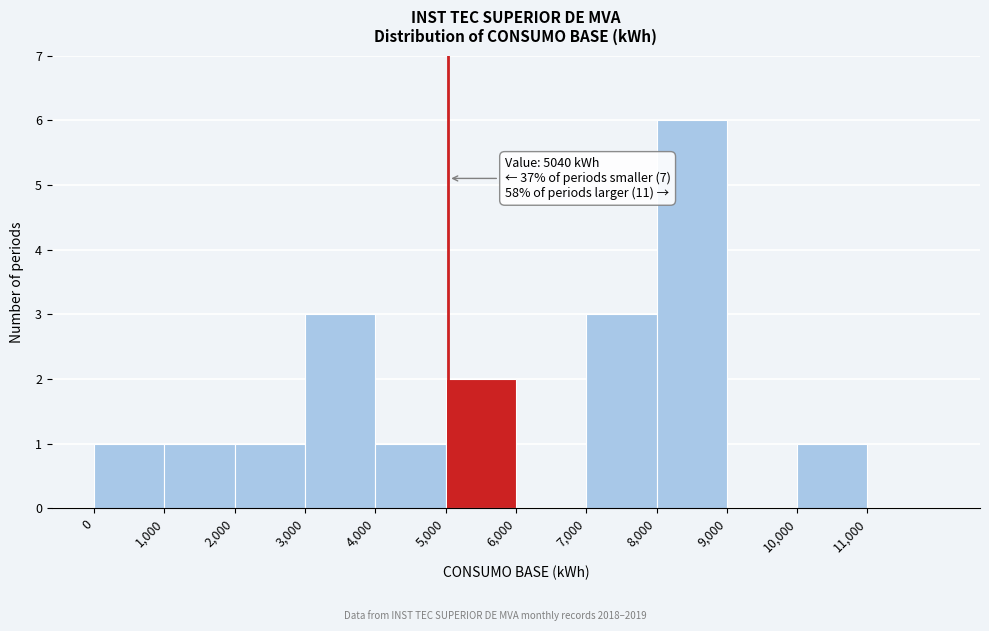

Which range on the x-axis has the tallest bar?

8000 to 9000